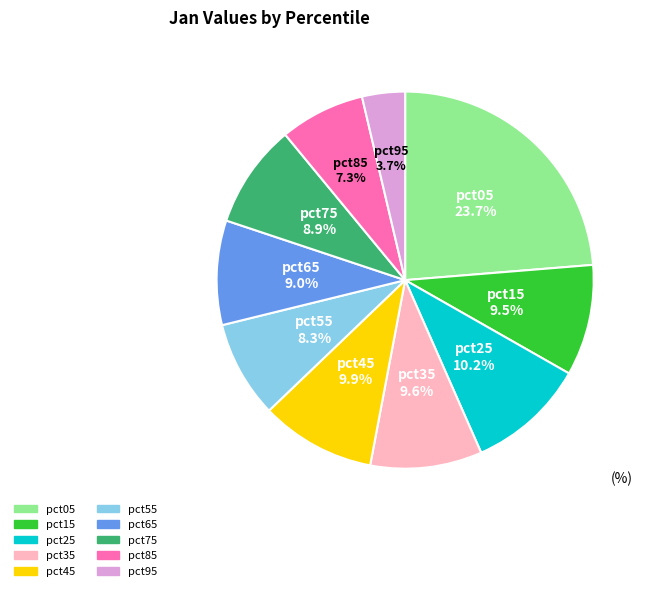

What is the total percentage of pct95 and pct15?

13.2%